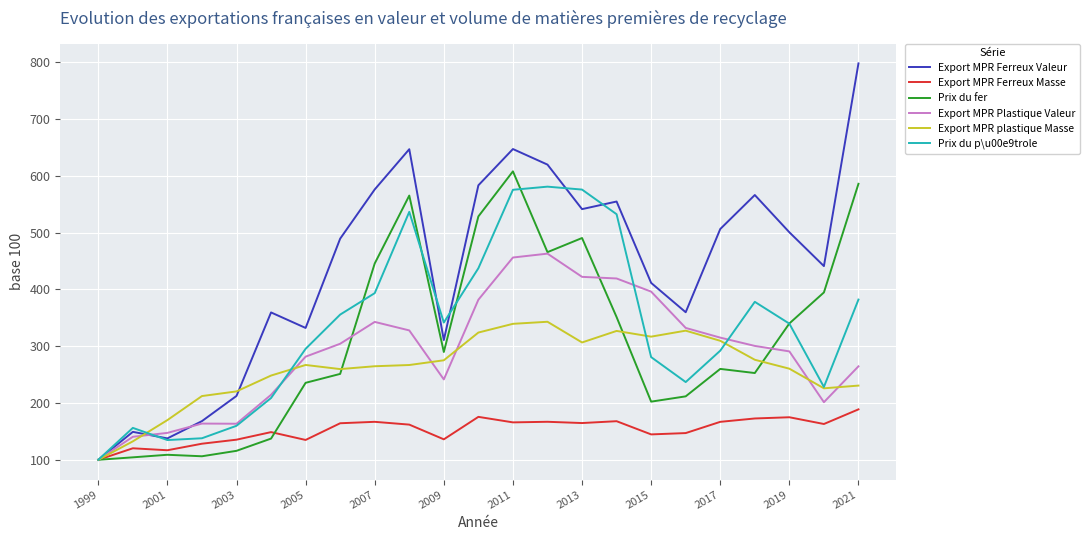

Which series has the largest range (max minus min)?

Export MPR Ferreux Valeur